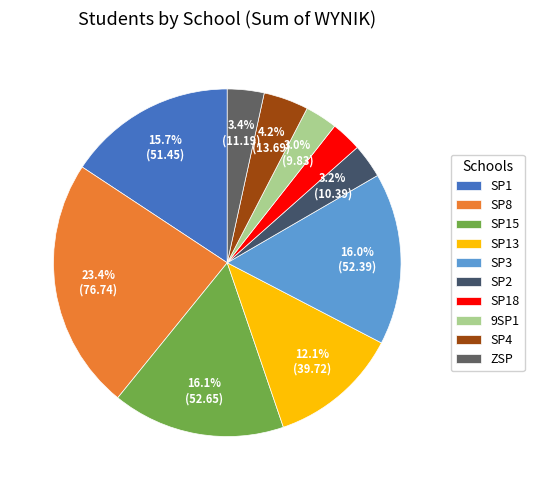

Between SP15 and SP2, which is larger?

SP15